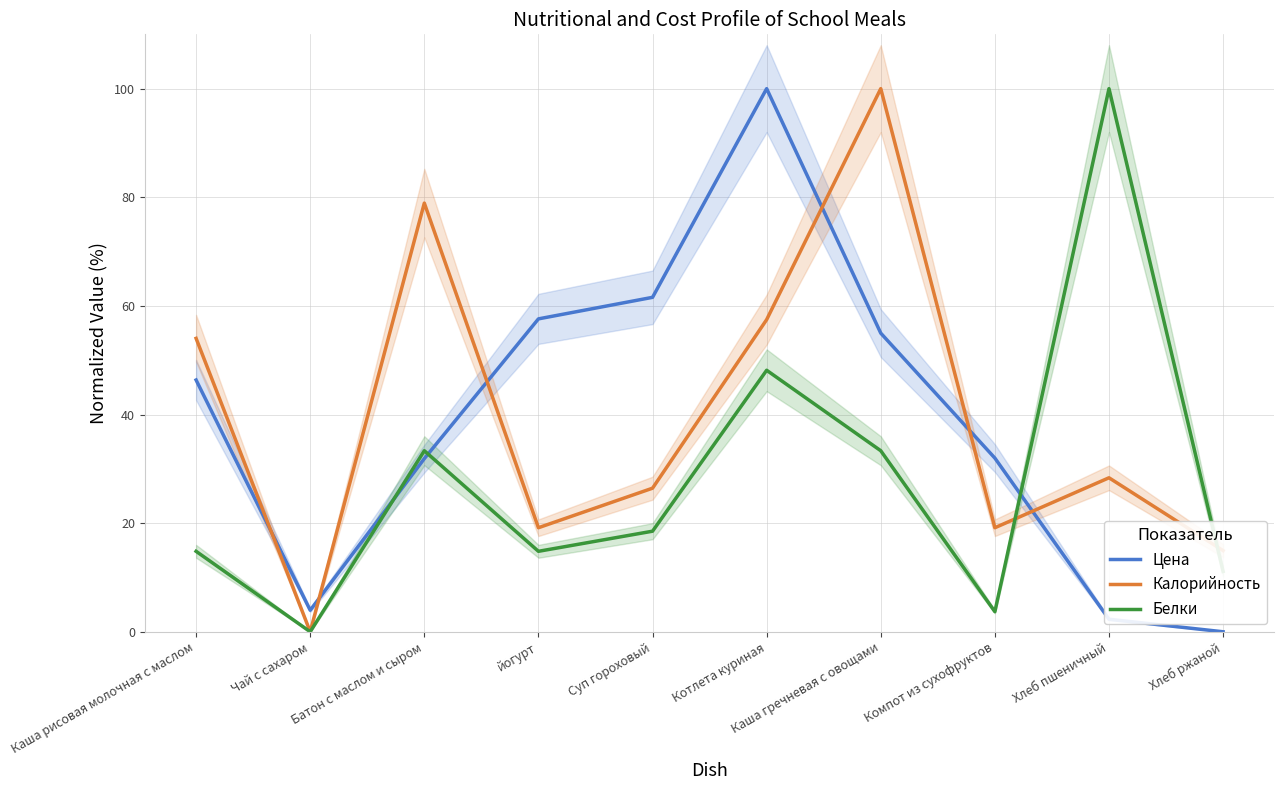

What is the total value across all series at Каша гречневая с овощами?

188.3